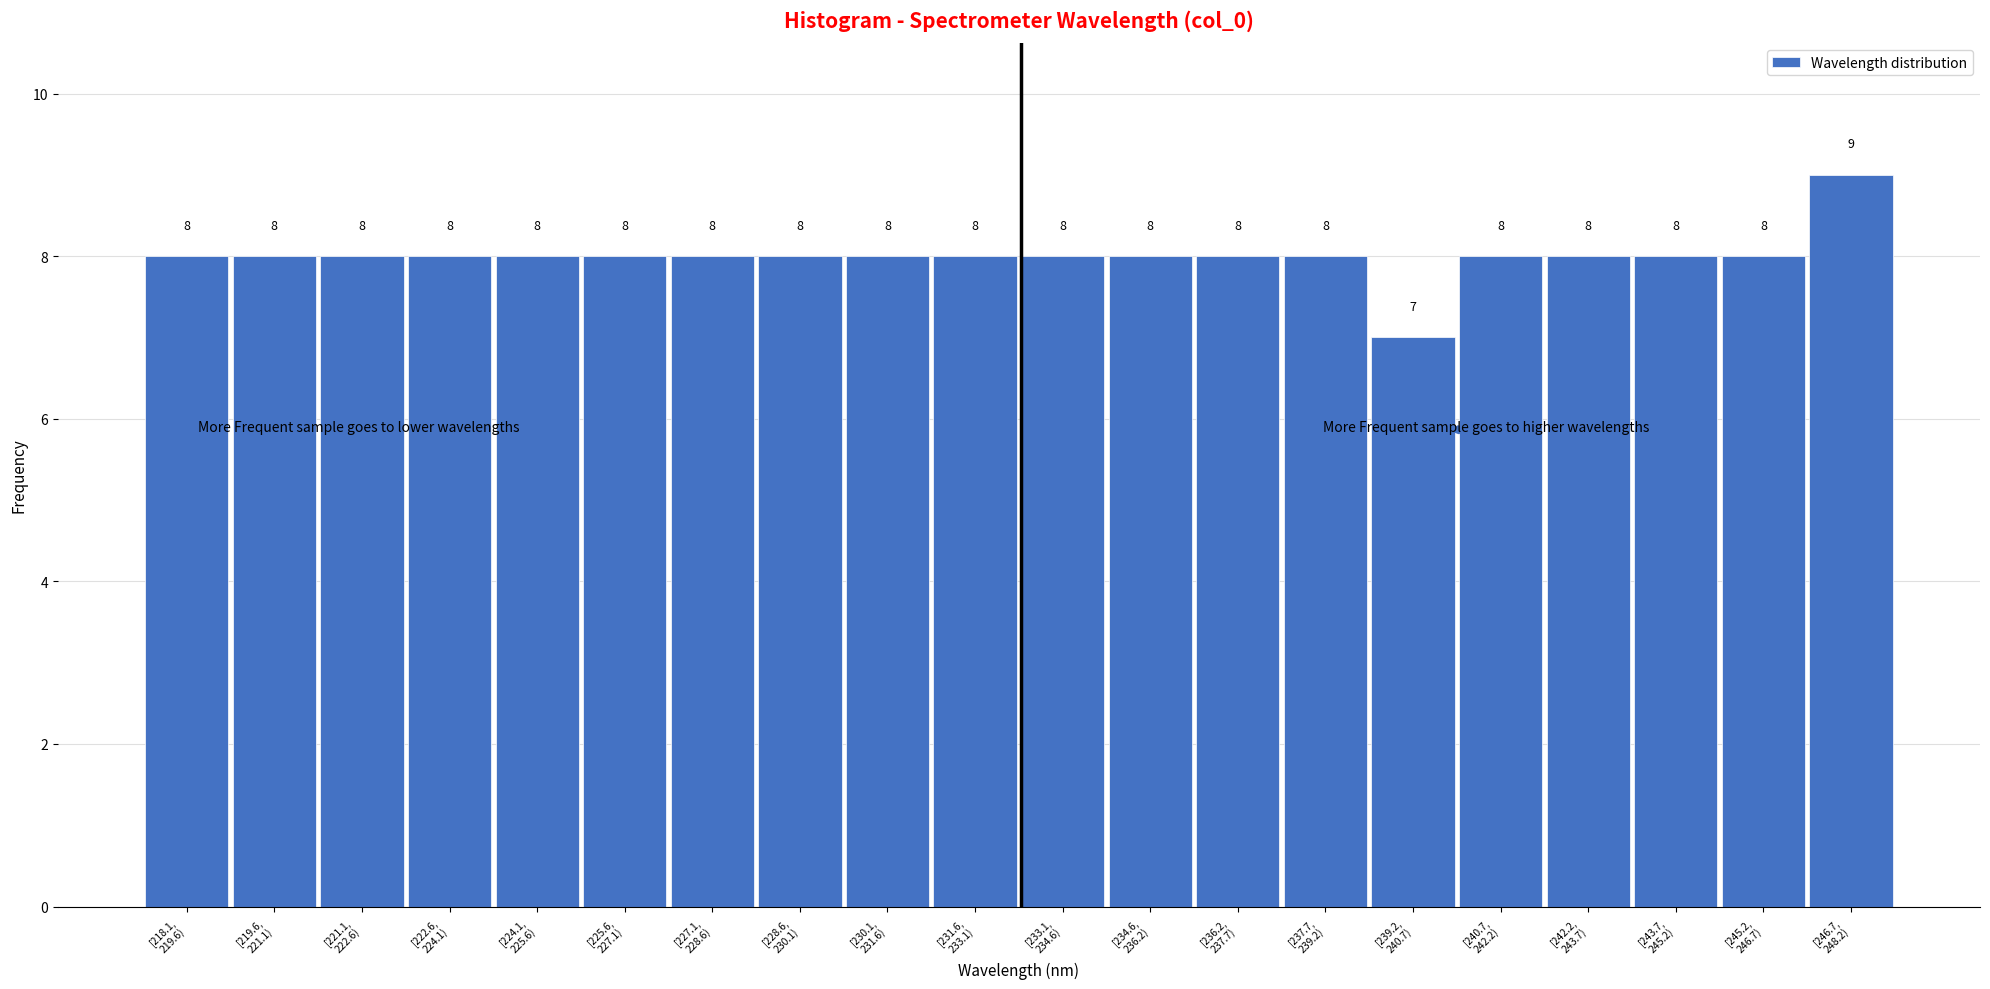

Reading left to right, list all the values displayed in this chart.

8	8	8	8	8	8	8	8	8	8	8	8	8	8	7	8	8	8	8	9